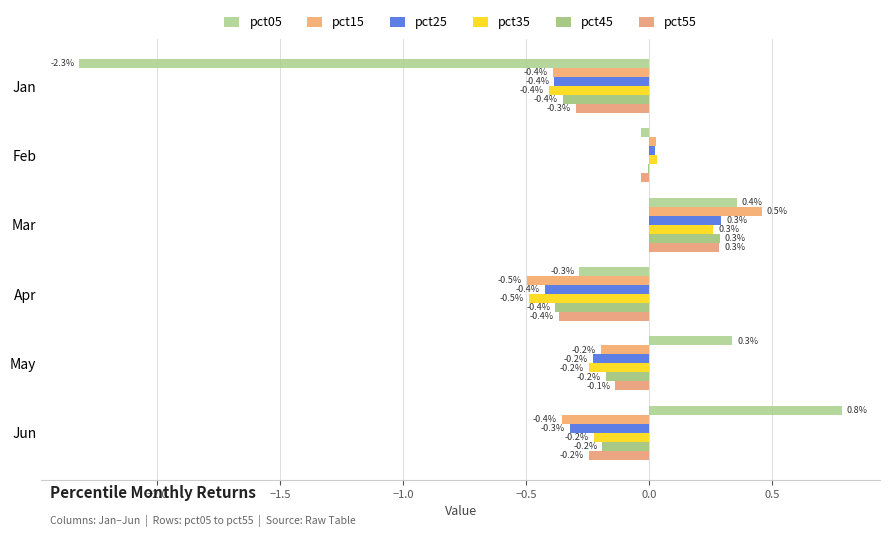

What is the average value of the pct25 series?

-0.2